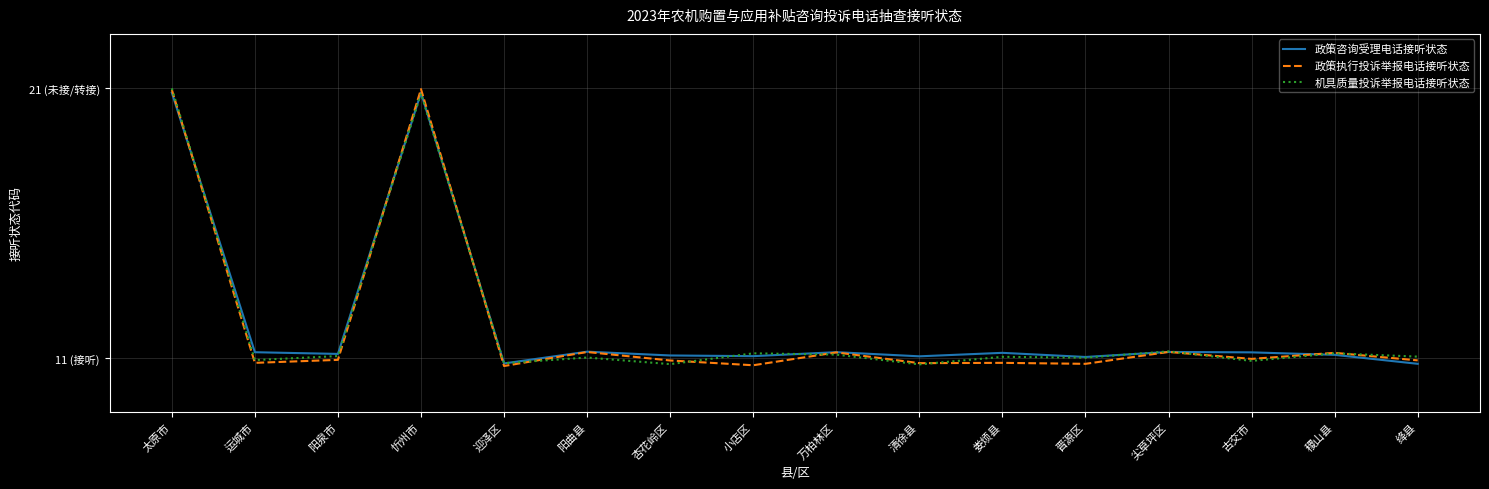

What is the sum of all 机具质量投诉举报电话接听状态 values?

195.8